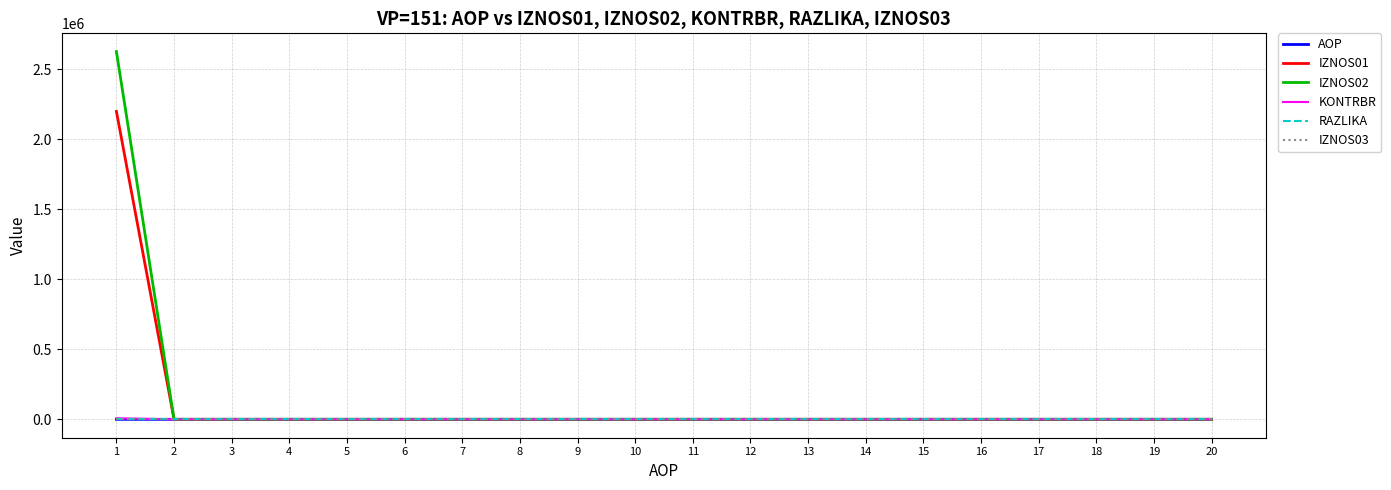

What is the spread (max minus min) of values at 2?

2.0